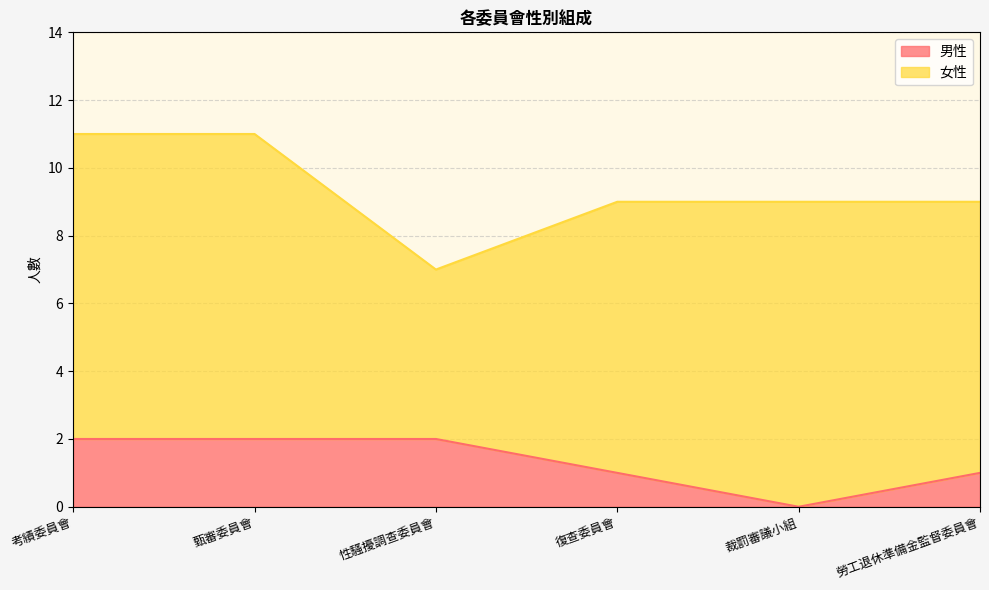

How many data points does each series have?

6